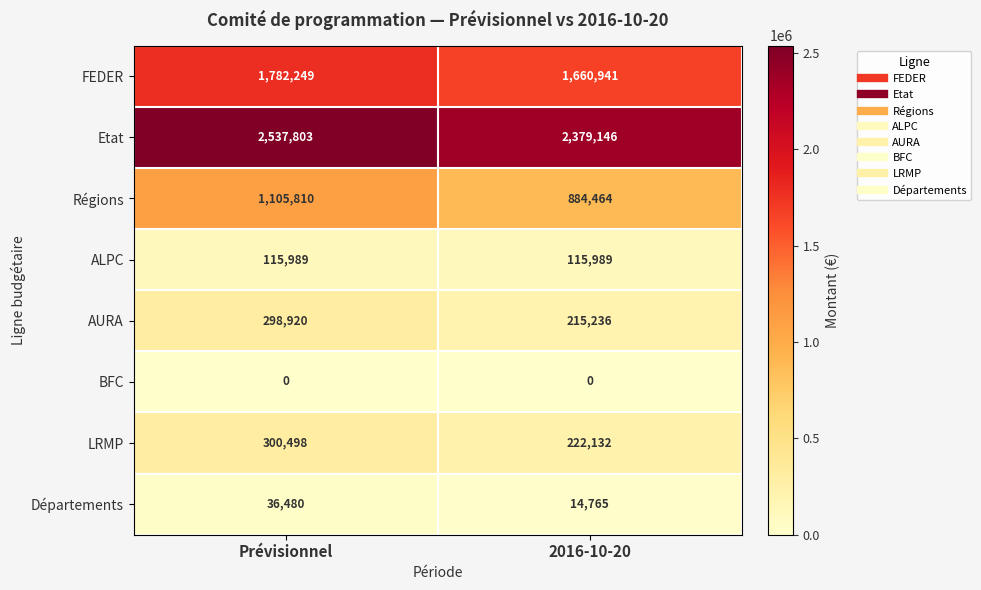

At how many categories does at least one series exceed 2114577?

2